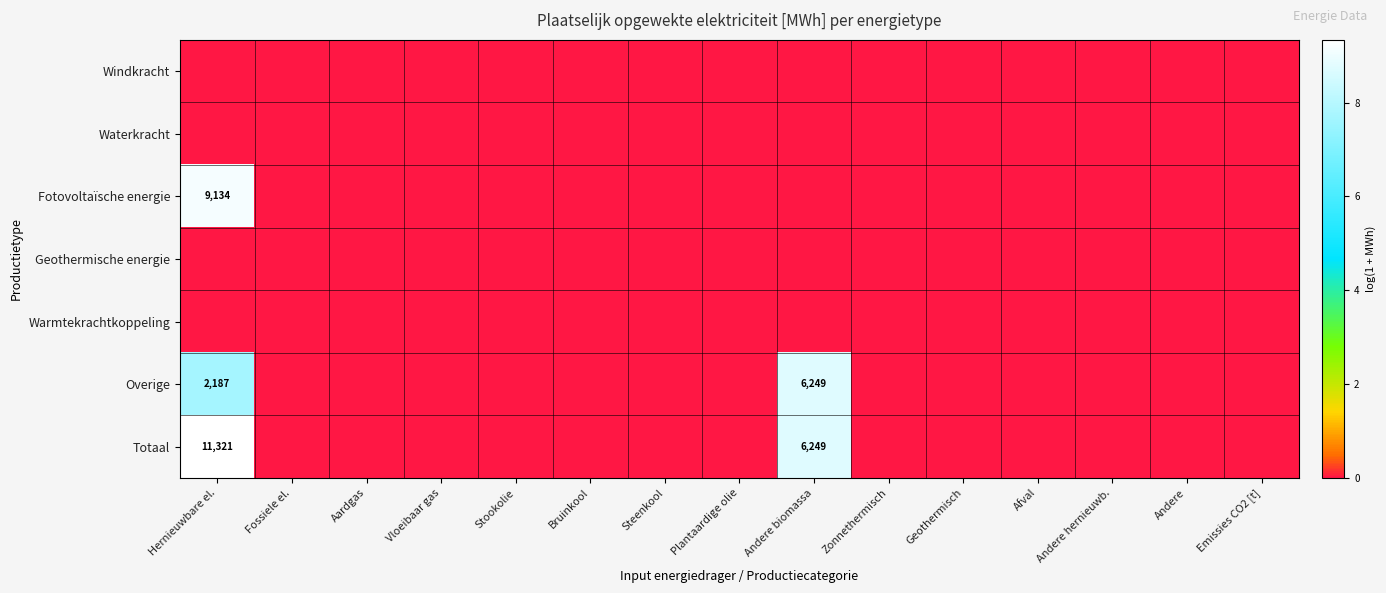

Is it true that Totaal equals 3095 at Andere biomassa?

False